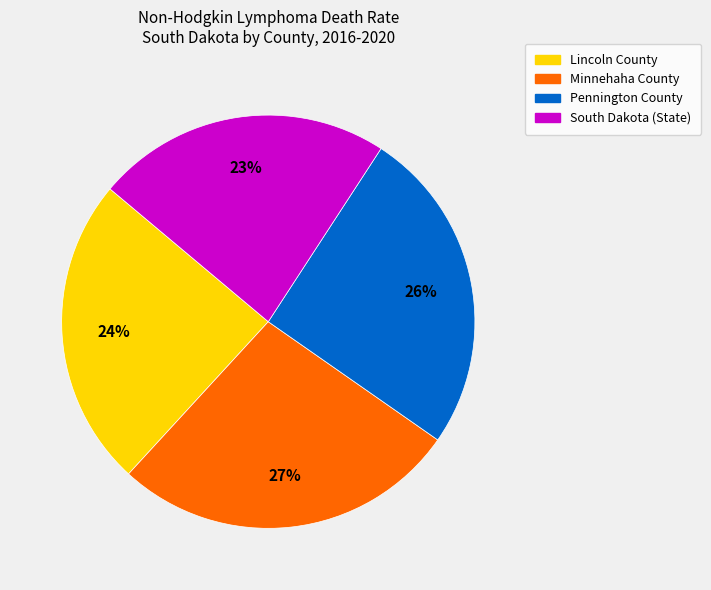

What percentage is the South Dakota (State) slice, to the nearest percent?

23%